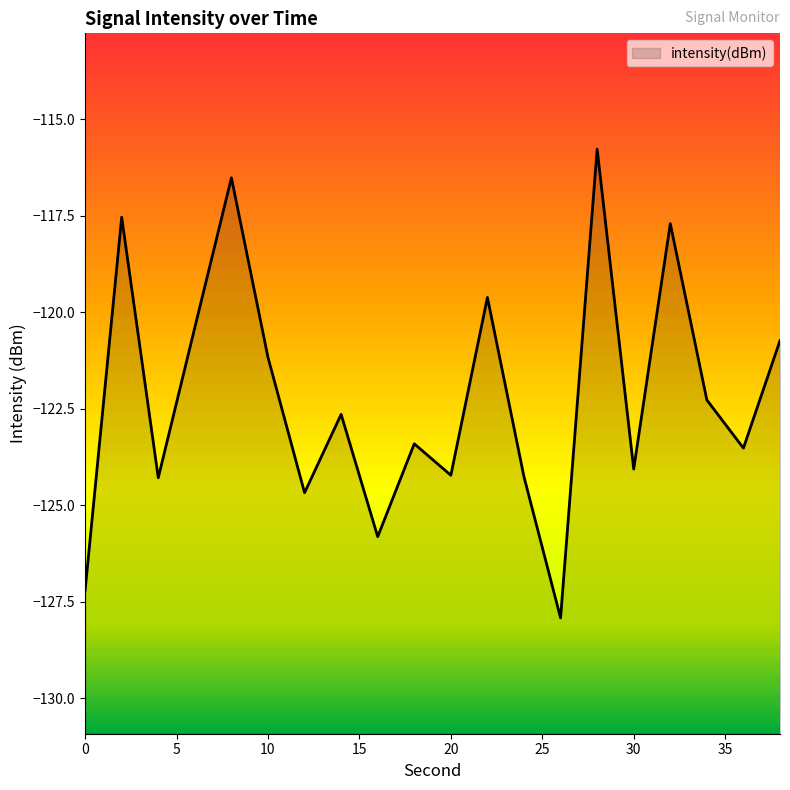

How many data points are less than -122?

12